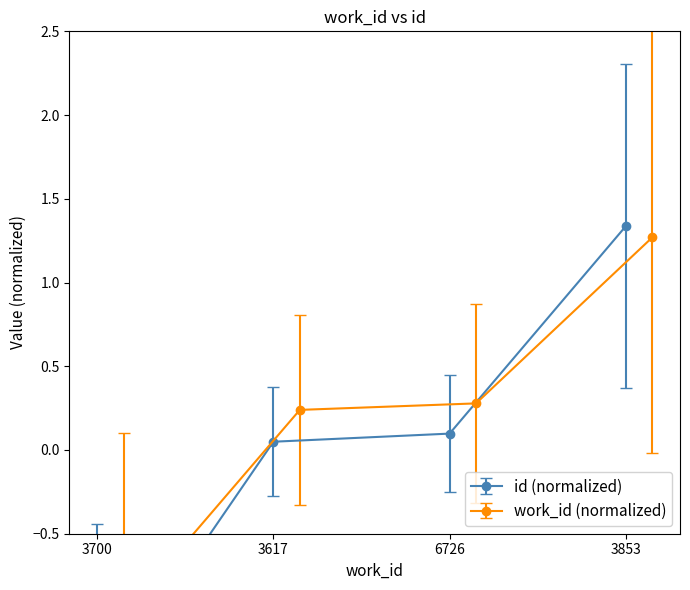

Rank the categories by value from lowest to highest.

3700, 3617, 6726, 3853